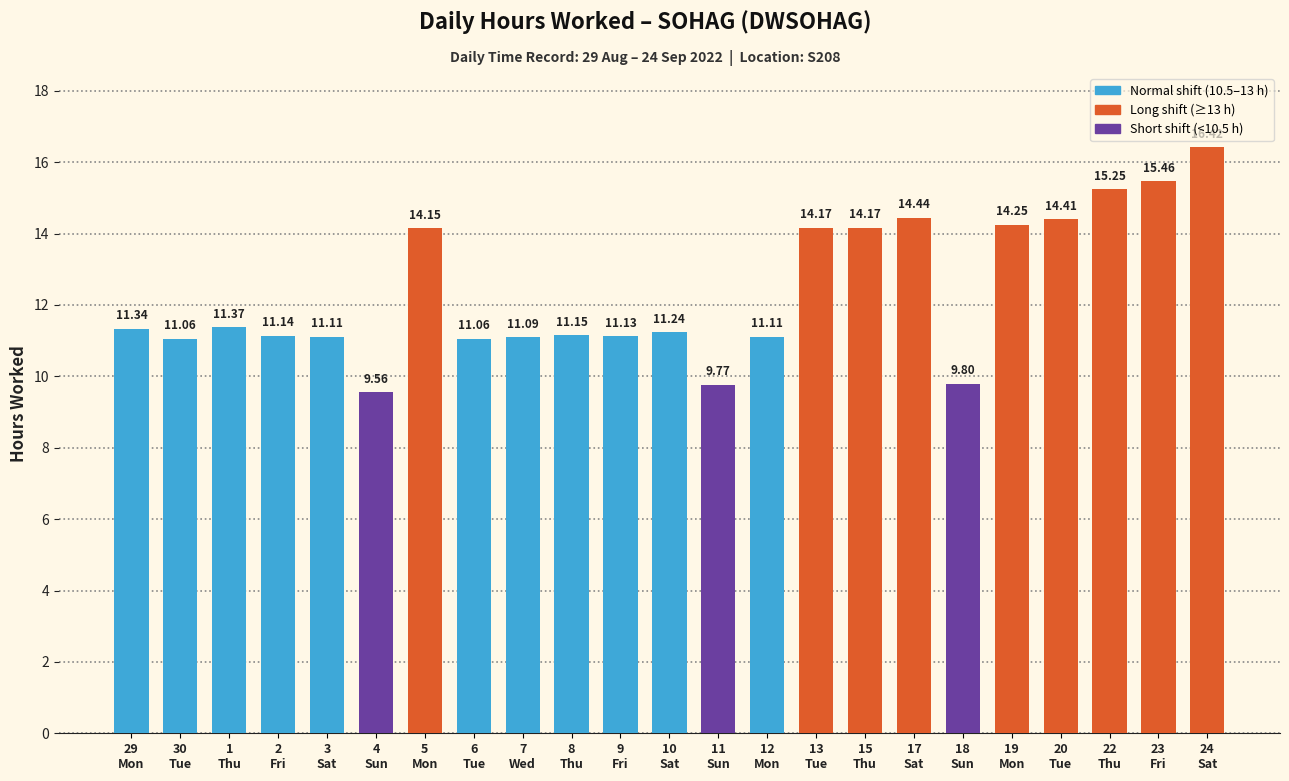

What is the difference between the maximum and minimum values?

6.9